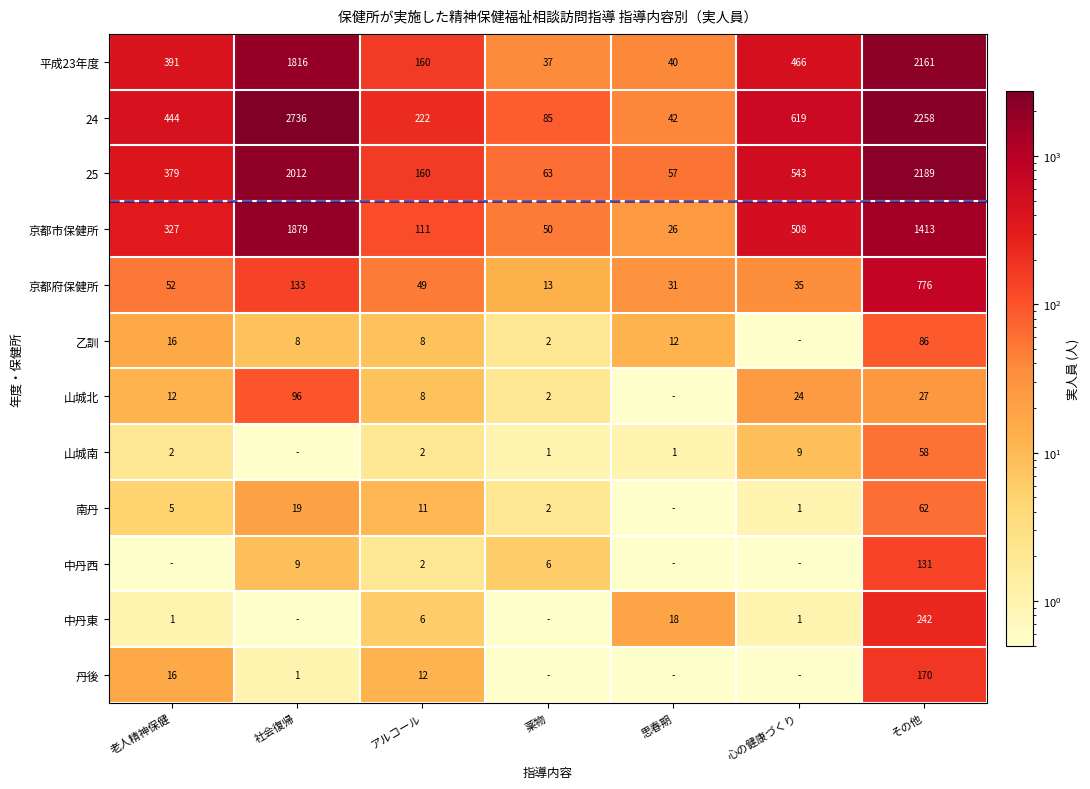

The value of 丹後 at その他 is 92.5. True or false?

False